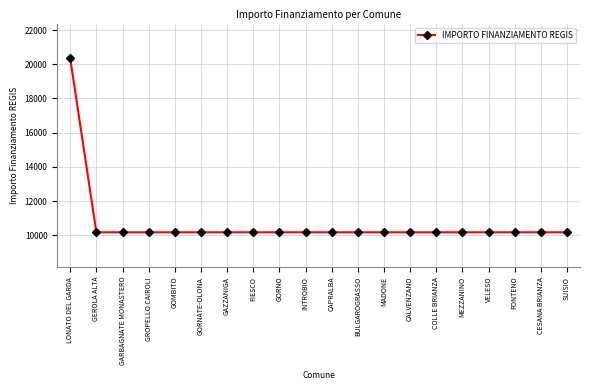

The value at FIESCO is 6107. True or false?

False